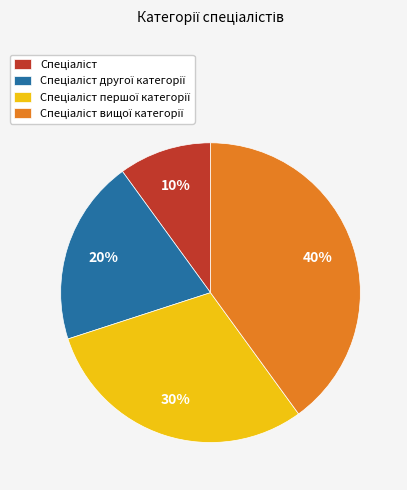

Does any single category account for the majority?

No